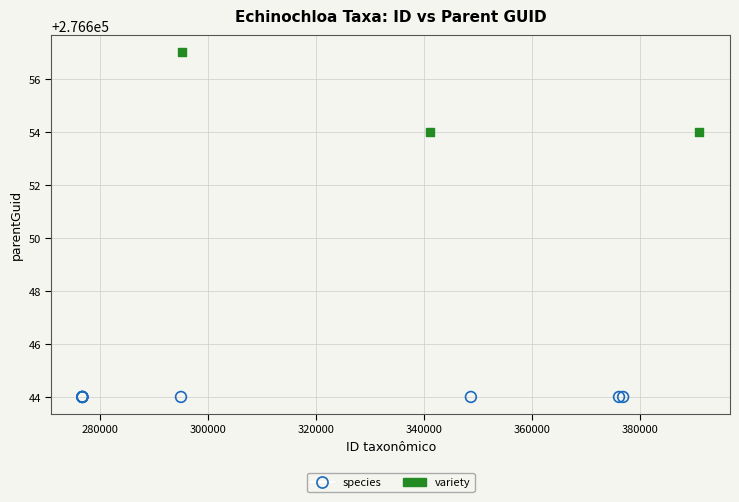

Which series contains the highest Y value?

variety